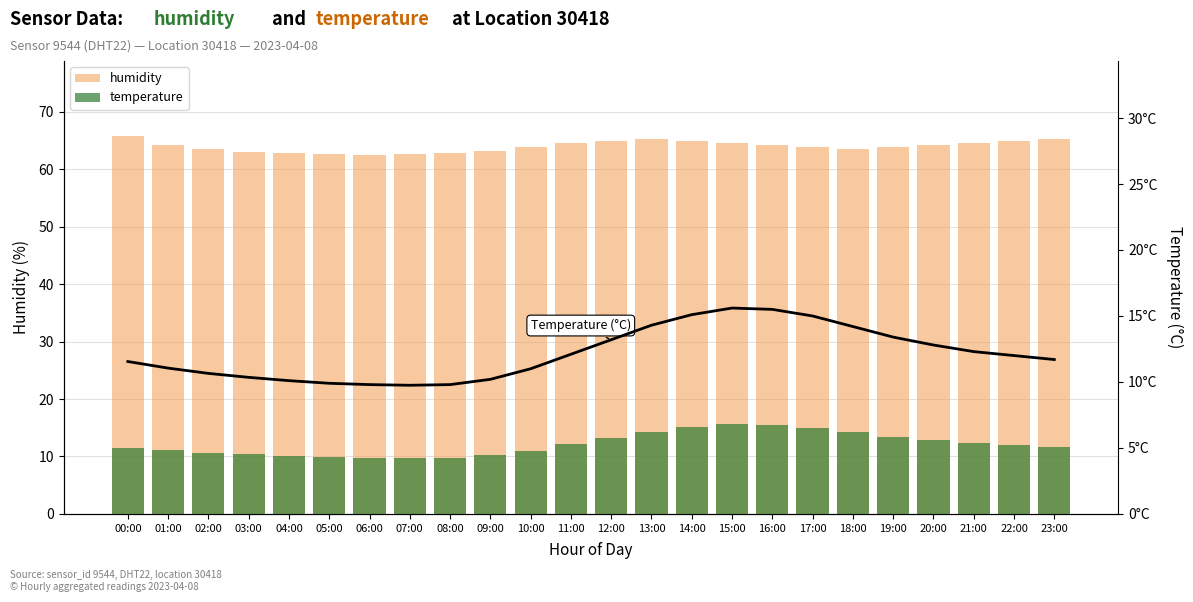

What is the value of the temperature line bar at the 10th from the left?

10.2